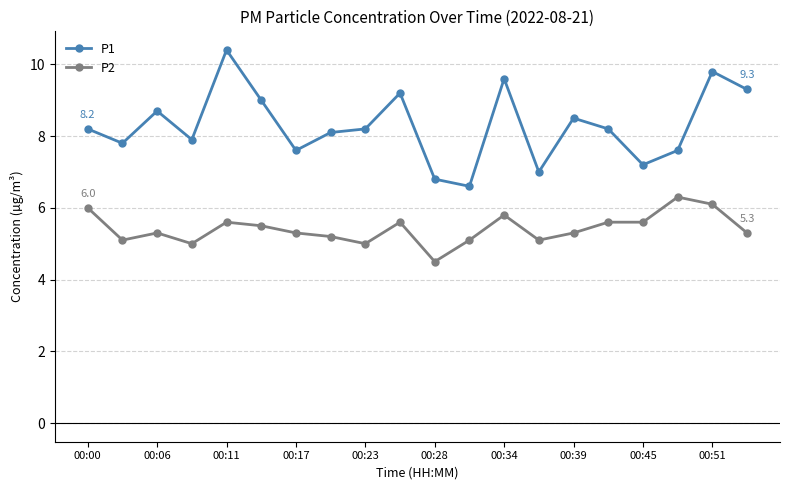

What are all the series names shown in the legend?

P1, P2